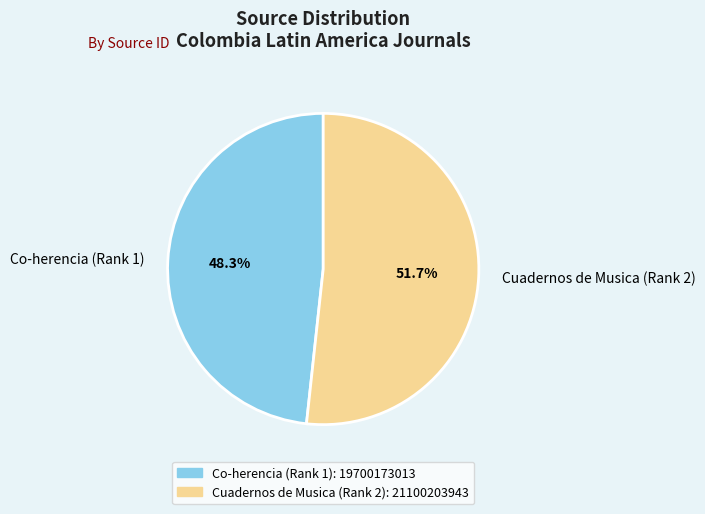

Rank the categories by value from lowest to highest.

Co-herencia (Rank 1), Cuadernos de Musica (Rank 2)